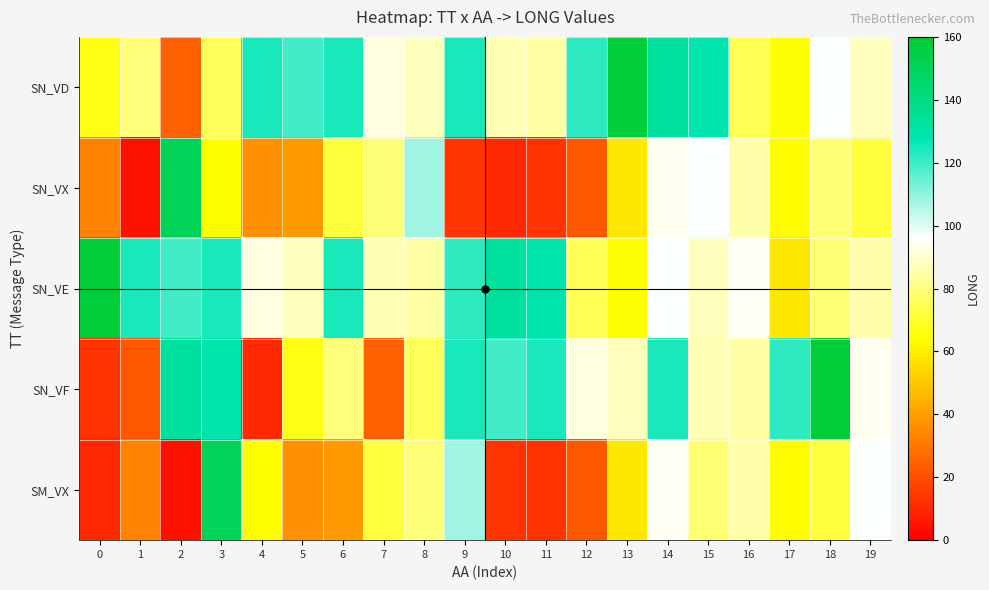

Between 8 and 16, which series saw the biggest shift?

SN_VX